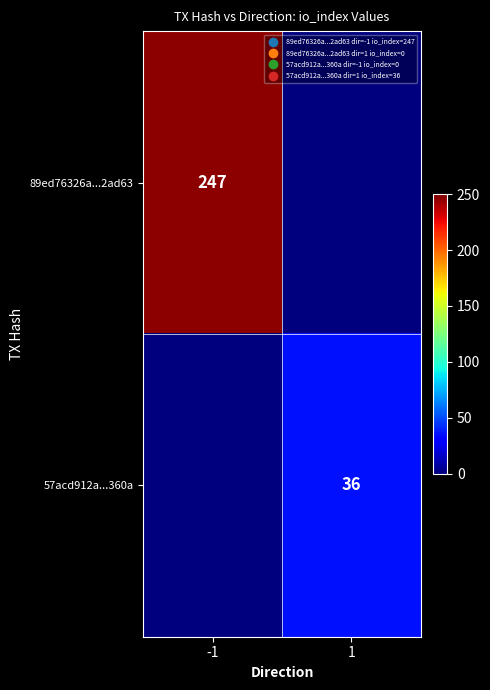

Is the value of 89ed76326a...2ad63 at -1 greater than the value of 57acd912a...360a at 1?

Yes